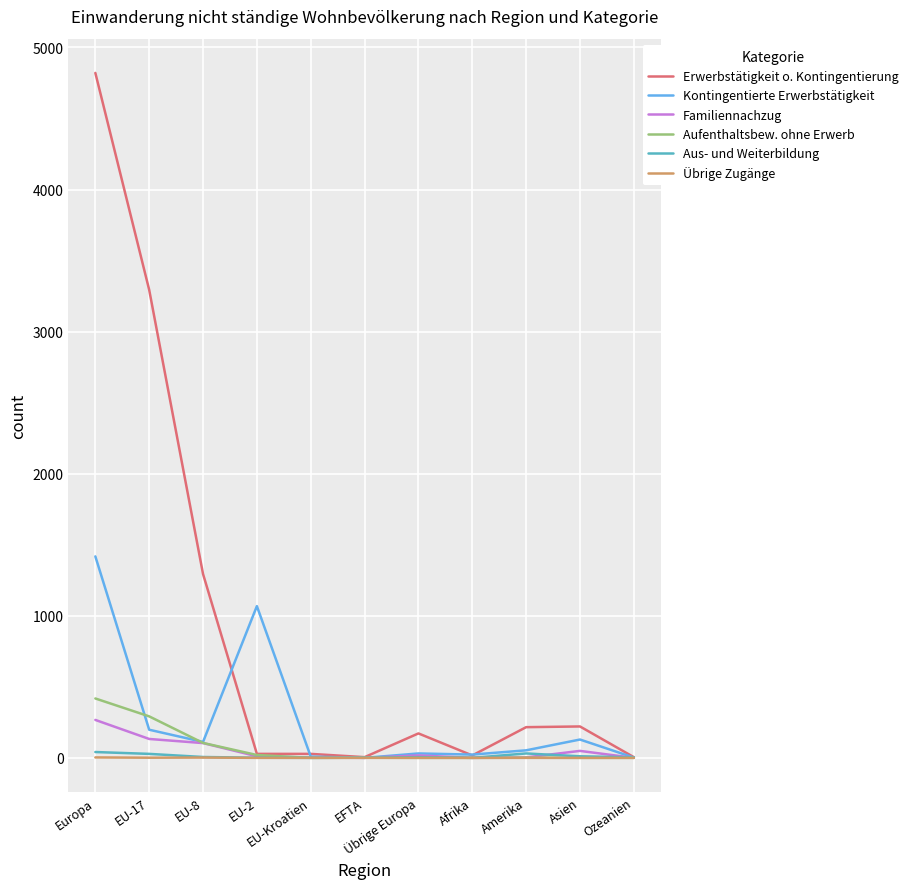

Which series has the largest total across all categories?

Erwerbstätigkeit o. Kontingentierung